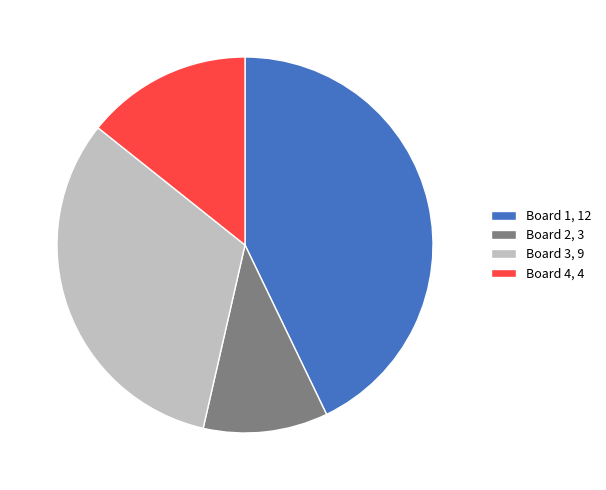

How many slices are in this pie chart?

4